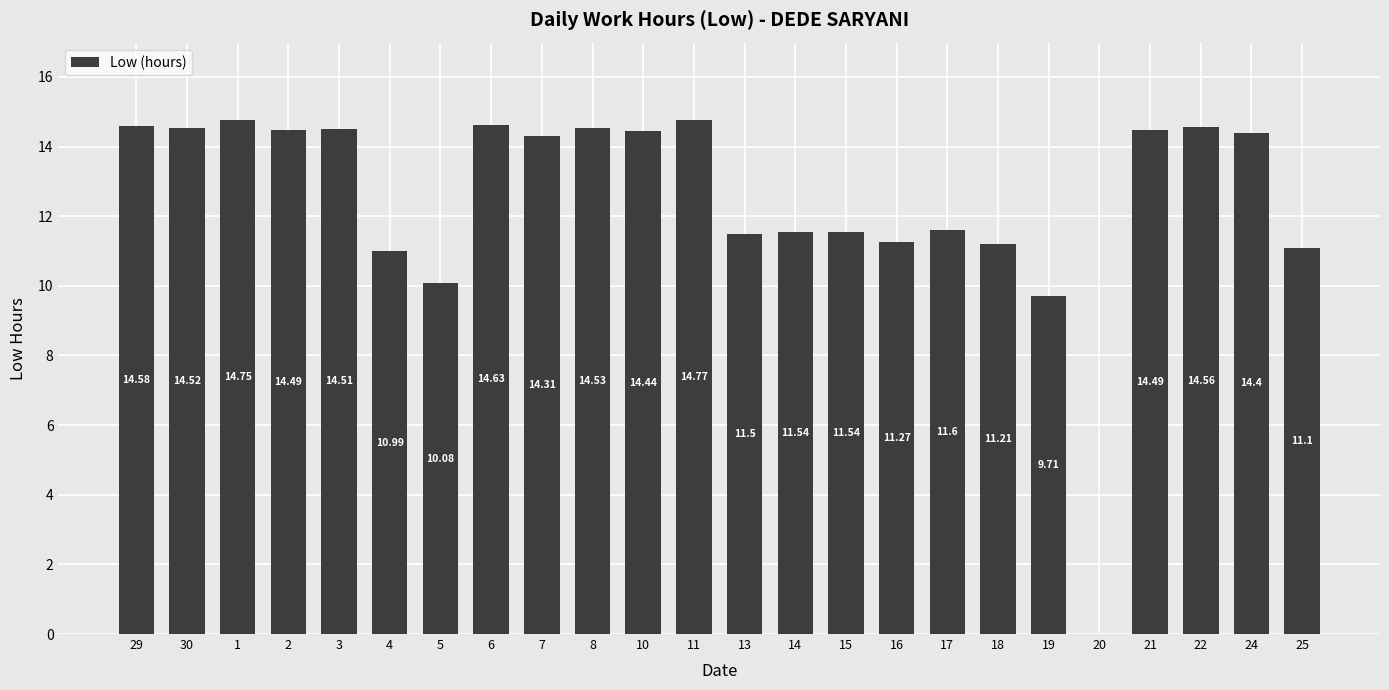

What value does the data have at 11?

14.8